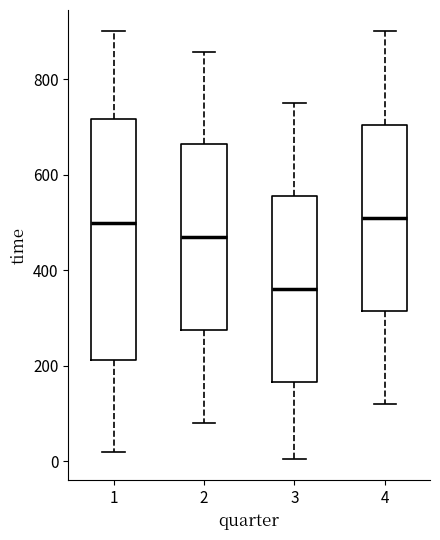

Which box has the lowest median line?

3